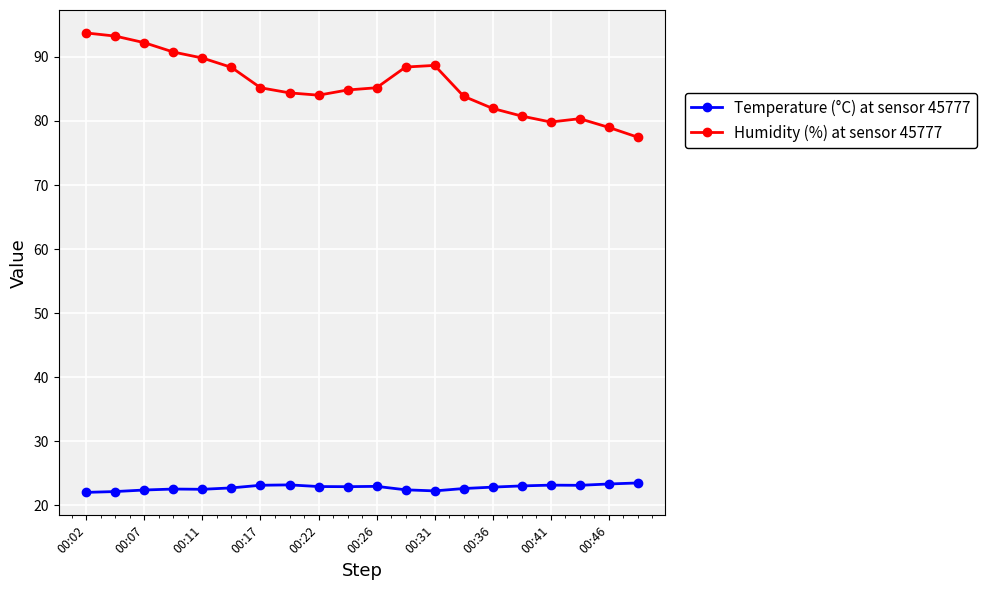

What is the average value of the Temperature (°C) at sensor 45777 series?

22.8